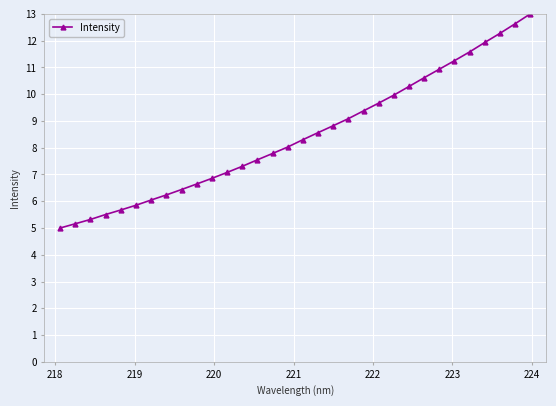

Reading left to right, what are all the values shown in this chart?

5.0	5.2	5.3	5.5	5.7	5.9	6.0	6.2	6.4	6.6	6.9	7.1	7.3	7.5	7.8	8.0	8.3	8.6	8.8	9.1	9.4	9.7	10.0	10.3	10.6	10.9	11.3	11.6	11.9	12.3	12.6	13.0